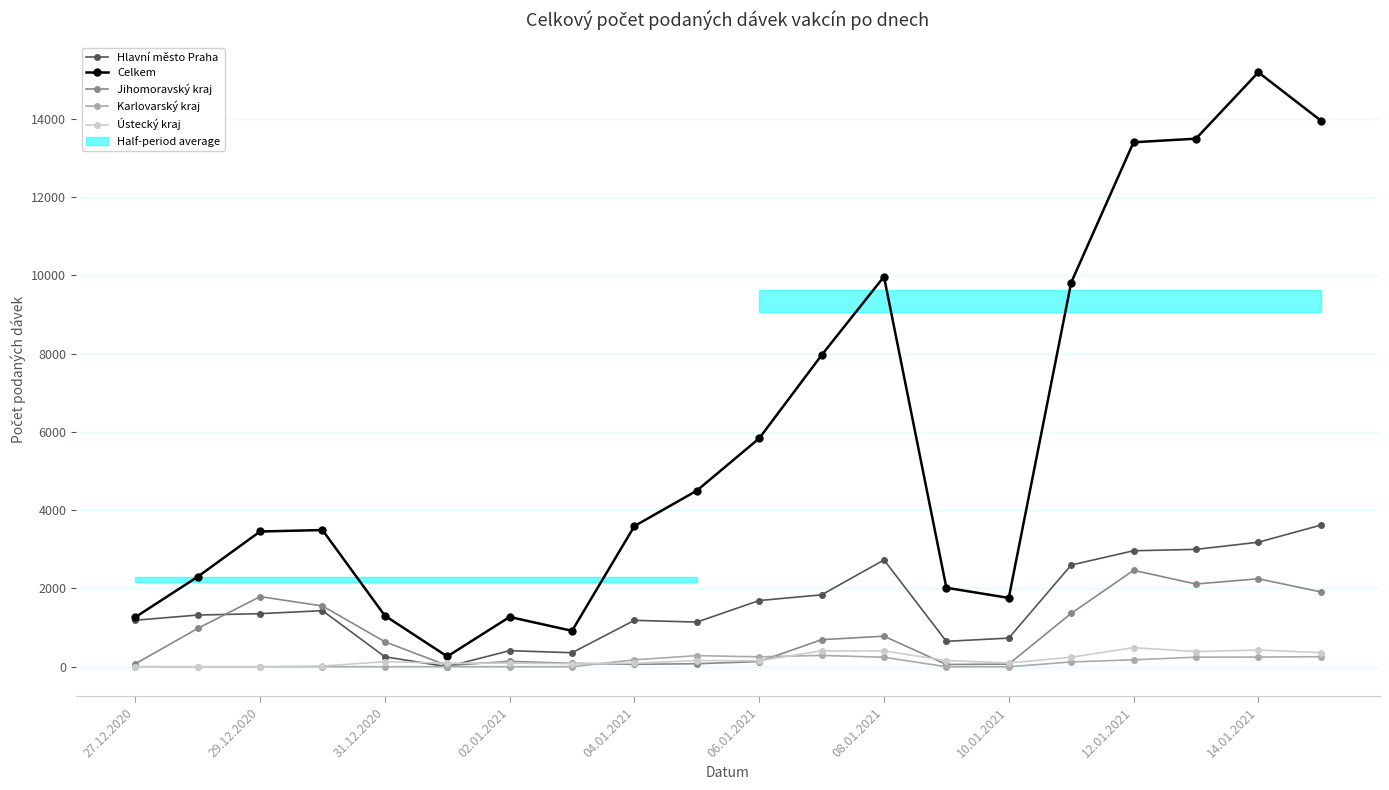

The value of Jihomoravský kraj at 31.12.2020 is 639. True or false?

True